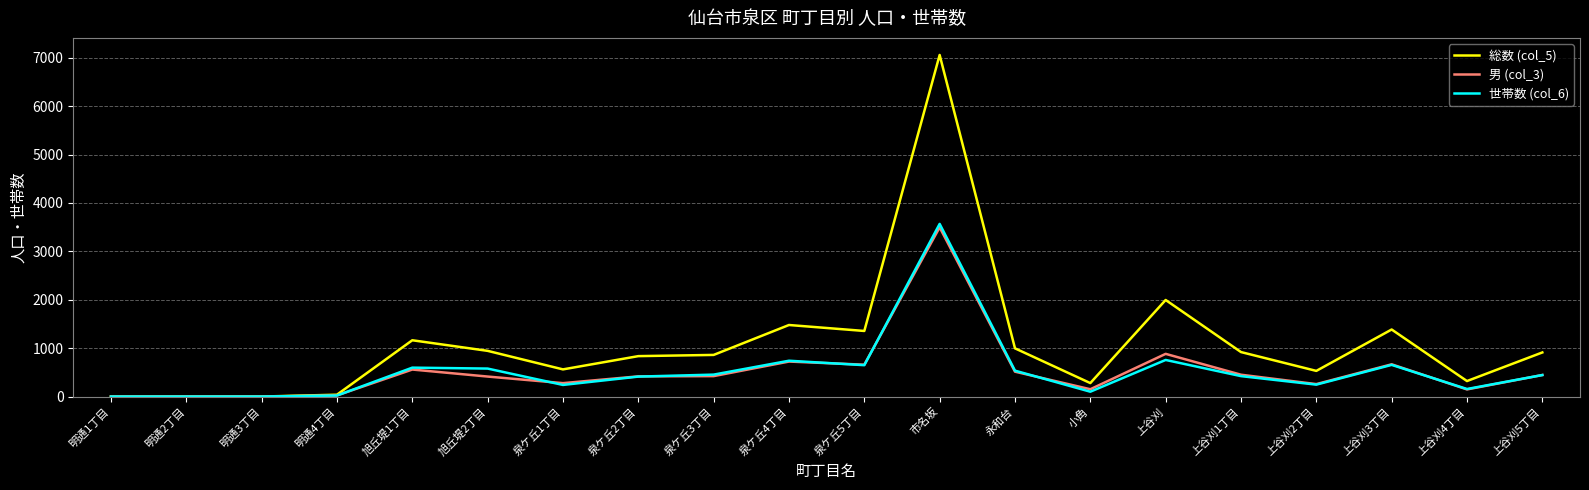

Which label corresponds to the largest value in the chart?

市名坂